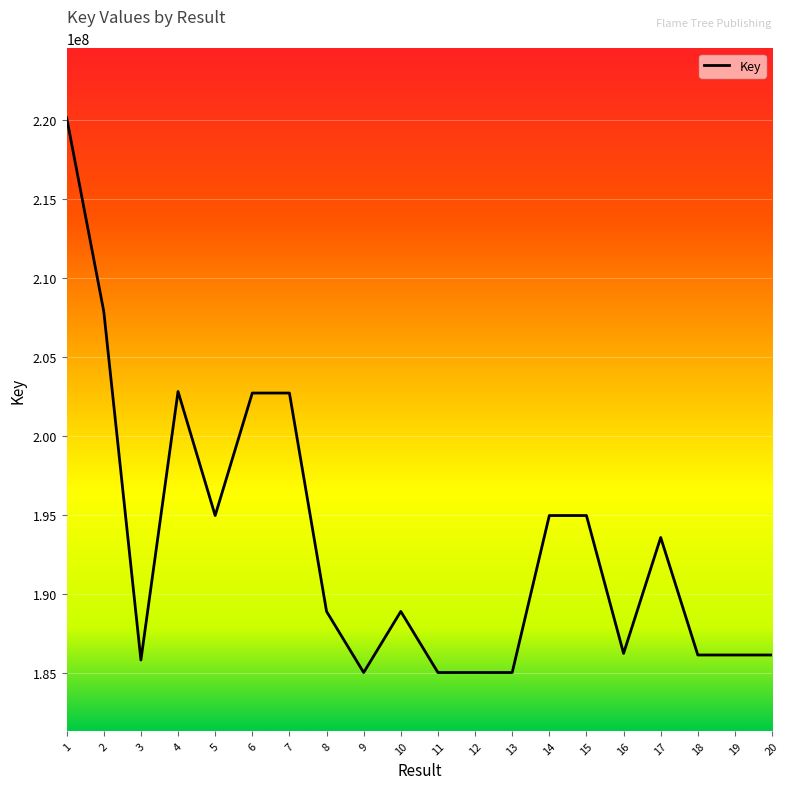

How many distinct data groups are displayed?

1